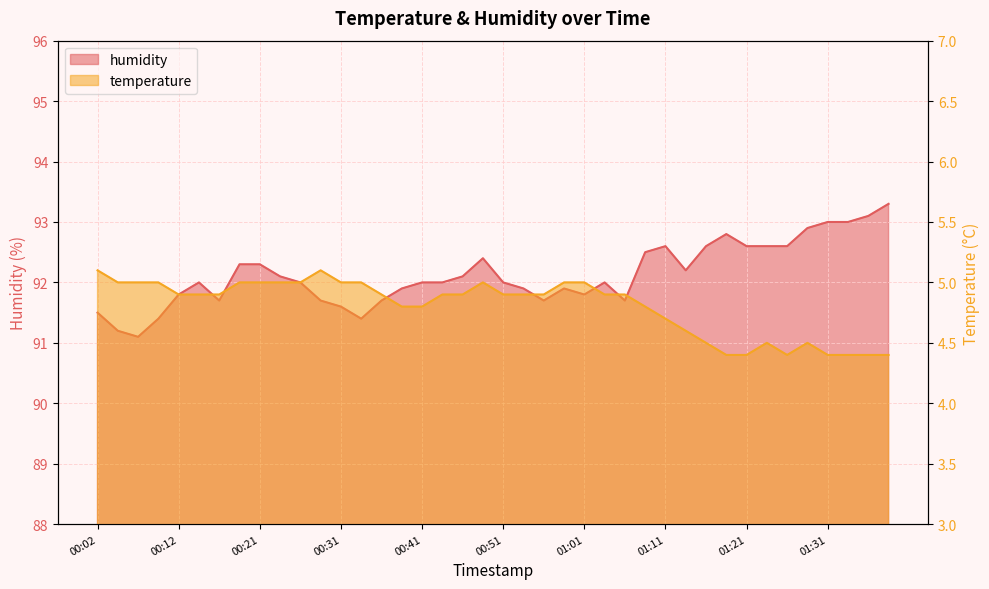

How many lines are shown in the chart?

2